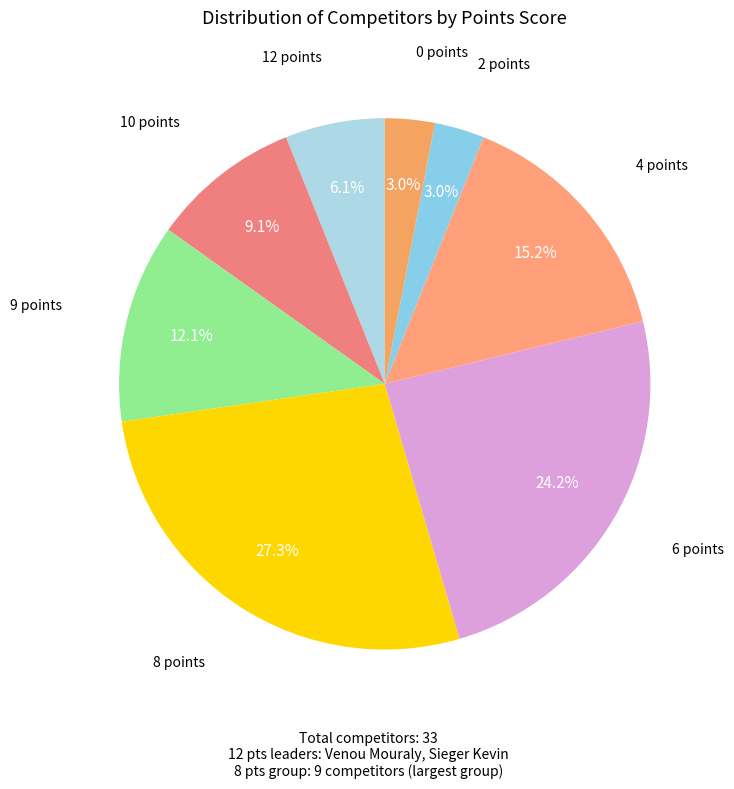

What is the ratio of the value at 9 points to the value at 10 points?

1.3